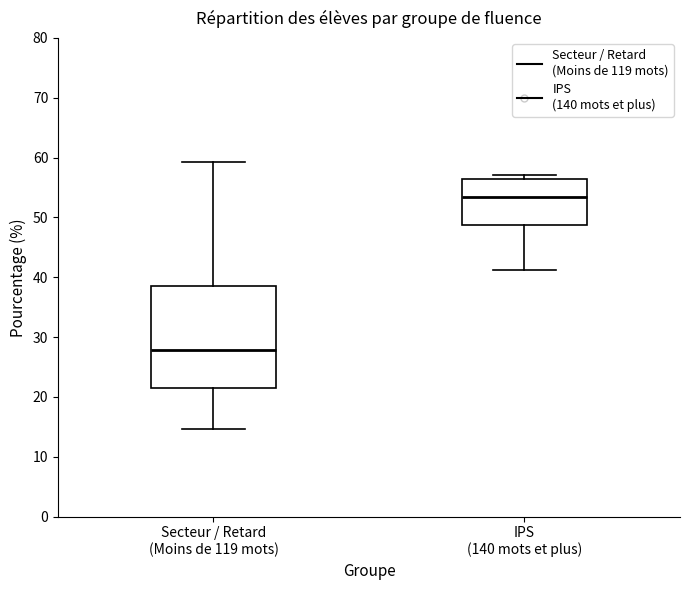

Where does the median line of the box for Secteur / Retard (Moins de 119 mots) sit on the y-axis? The values are not printed on the chart, so give them approximately, as read against the axis.

28